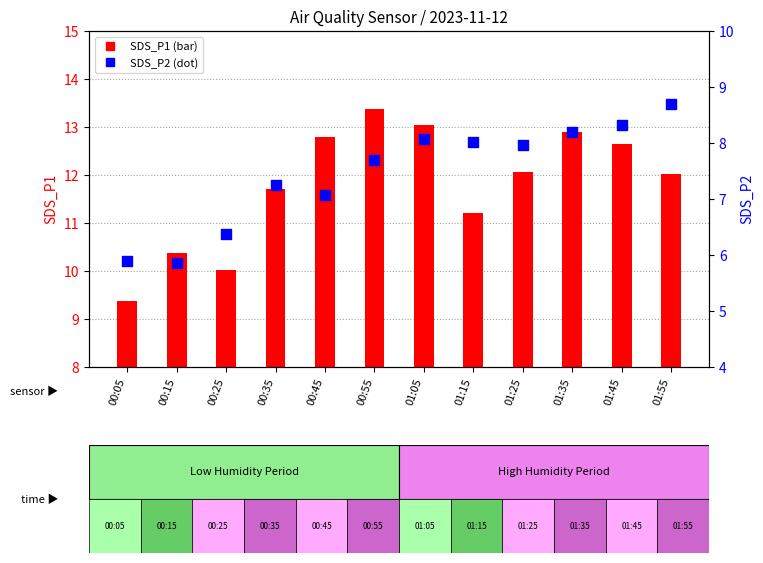

What is the total value across all series at 00:05?

15.3